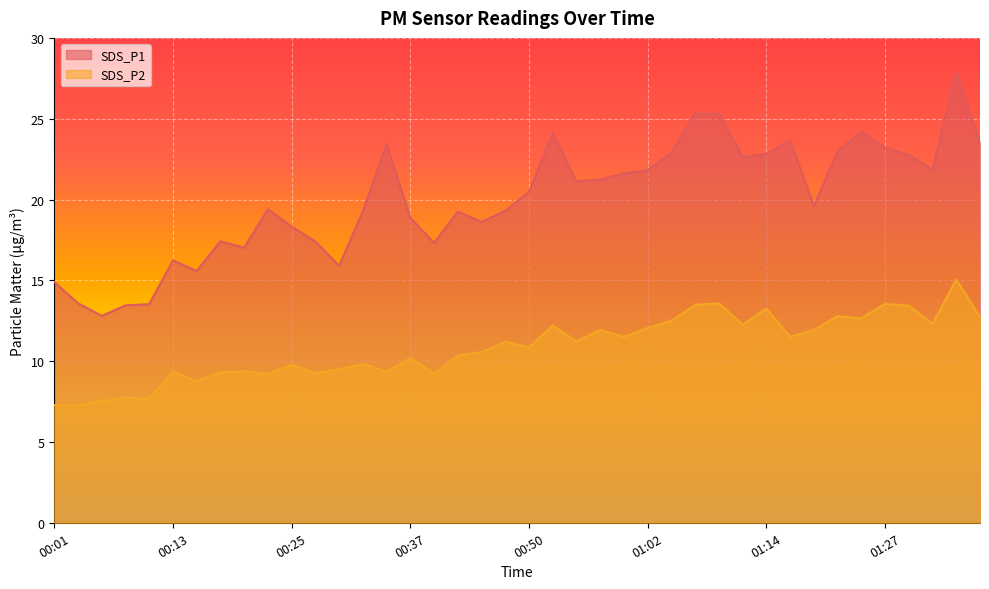

How many lines are shown in the chart?

2